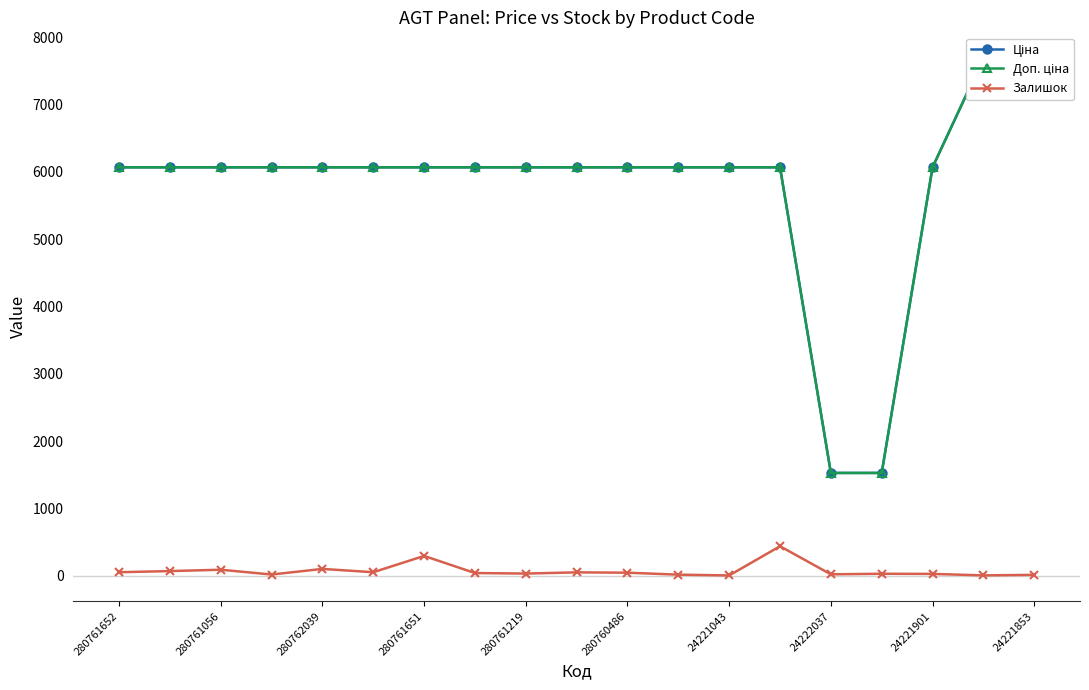

Reading left to right, what are all the values shown in this chart?

Ціна: 6067.2	6067.2	6067.2	6067.2	6067.2	6067.2	6067.2	6067.2	6067.2	6067.2	6067.2	6067.2	6067.2	6067.2	1526.8	1526.8	6067.2	7688.0	7688.0
Доп. ціна: 6067.2	6067.2	6067.2	6067.2	6067.2	6067.2	6067.2	6067.2	6067.2	6067.2	6067.2	6067.2	6067.2	6067.2	1527.0	1527.0	6067.2	7688.0	7688.0
Залишок: 52.0	69.0	89.0	18.0	101.0	52.0	294.0	40.0	32.0	50.0	45.0	16.0	4.0	438.0	21.0	29.0	27.0	5.0	13.0